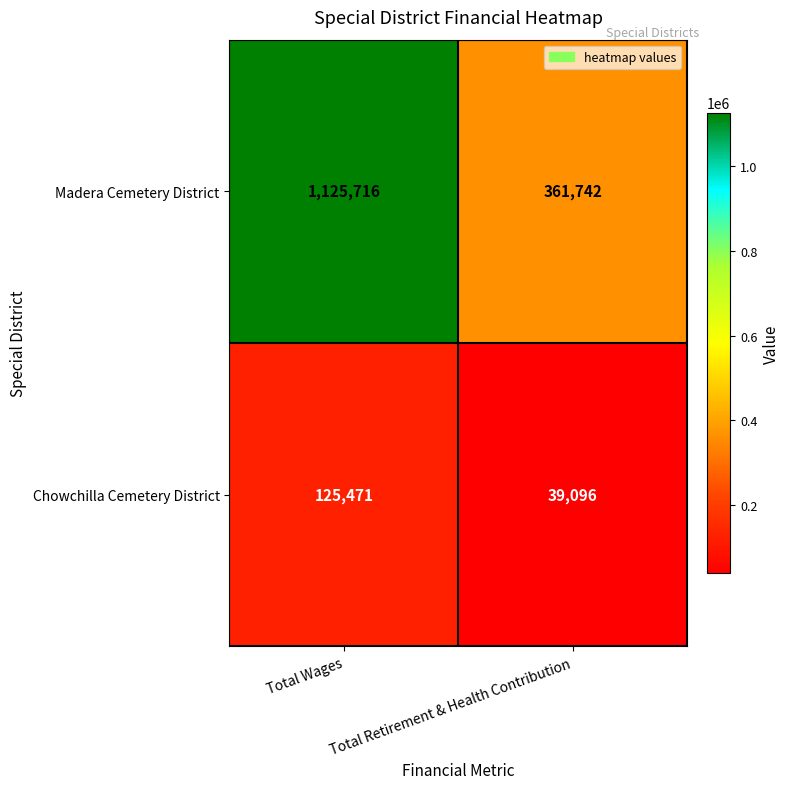

What is the average value of the Chowchilla Cemetery District series?

82284